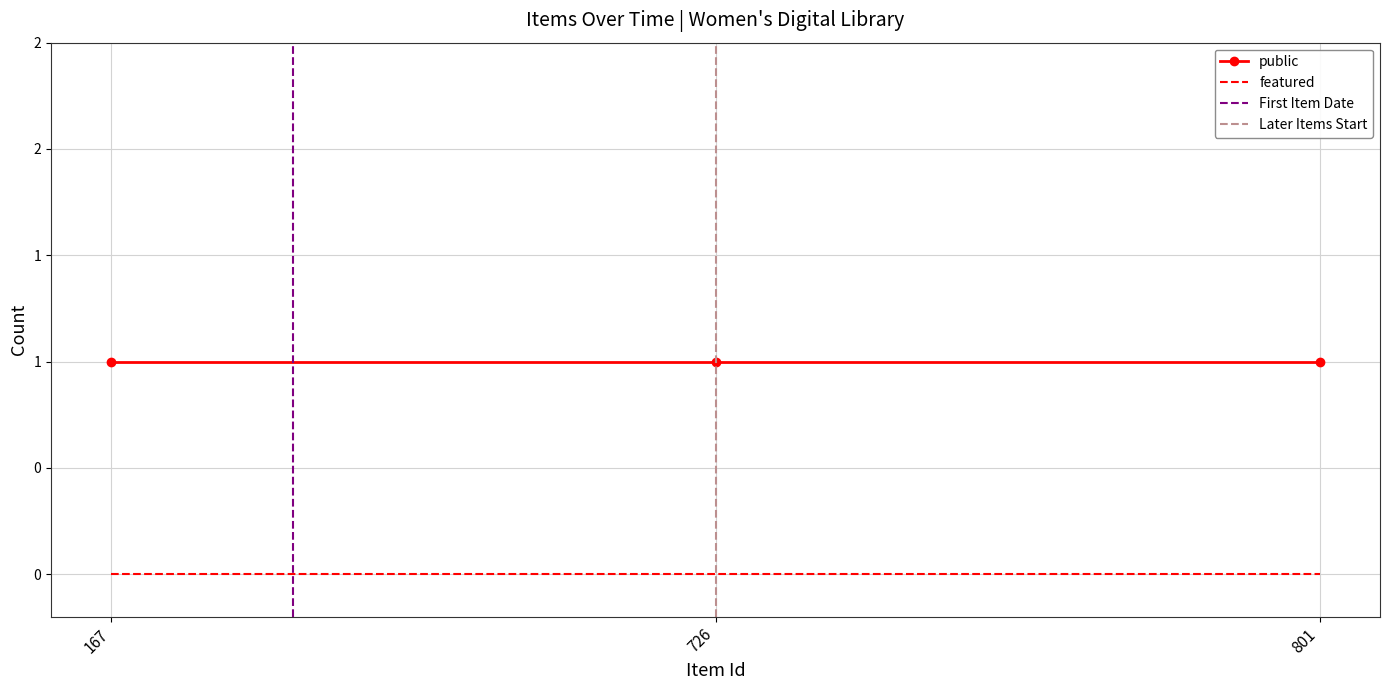

True or false: featured has a value of 0 at 801.

True